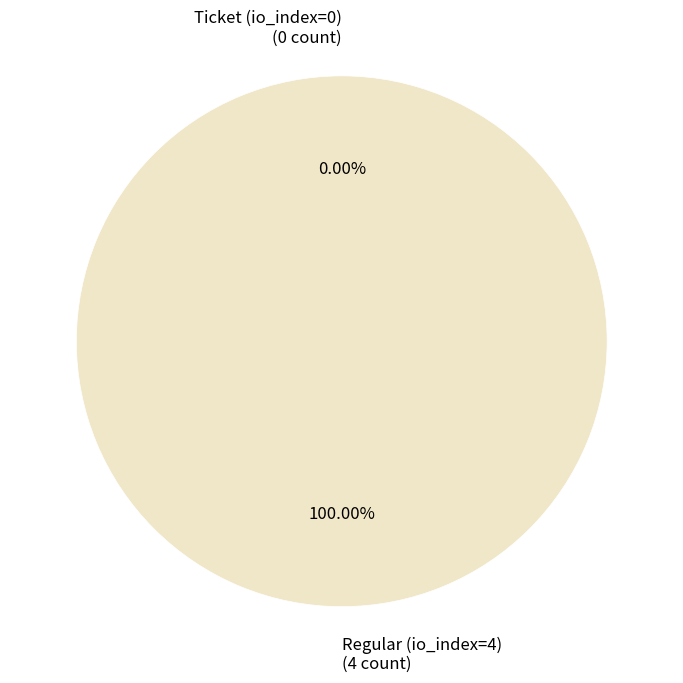

Do Regular (io_index=4) and Ticket (io_index=0) together represent more than half of the pie?

Yes